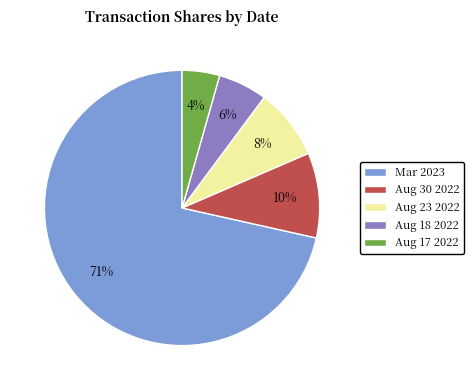

Which slice is the largest?

Mar 2023